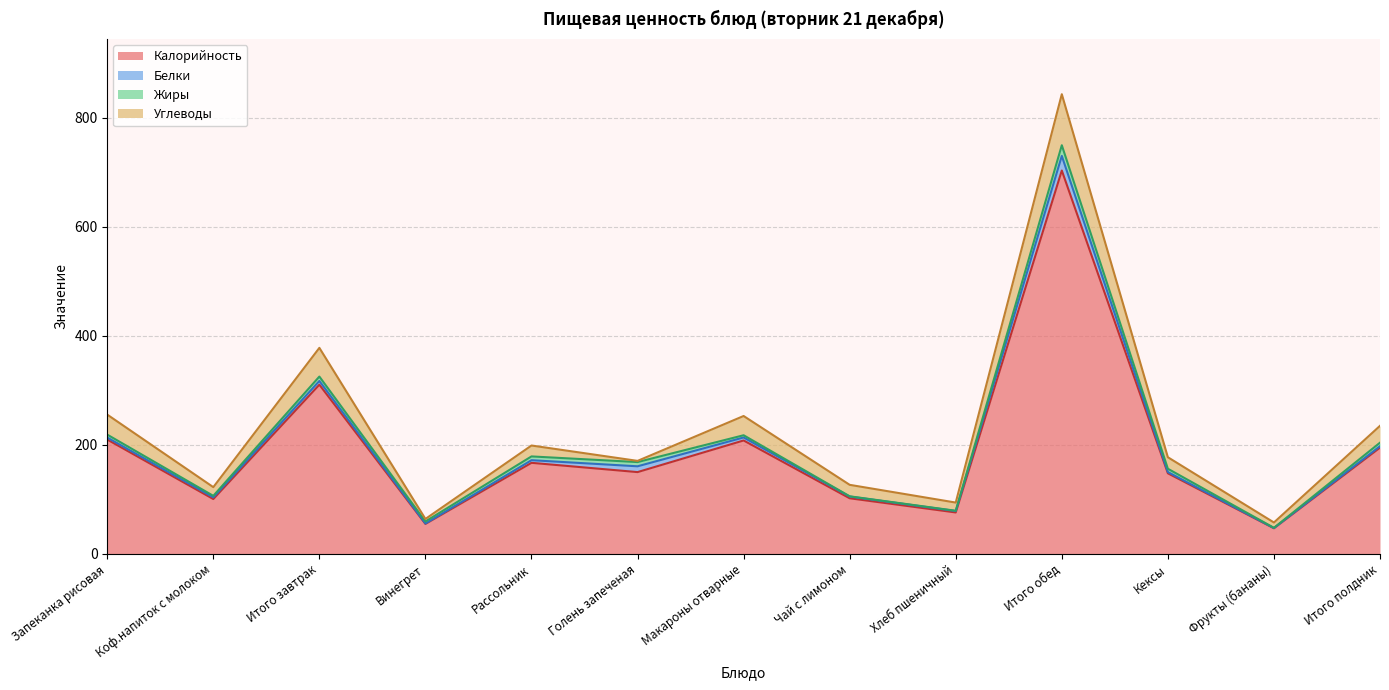

What is the total value across all series at Чай с лимоном?

126.6